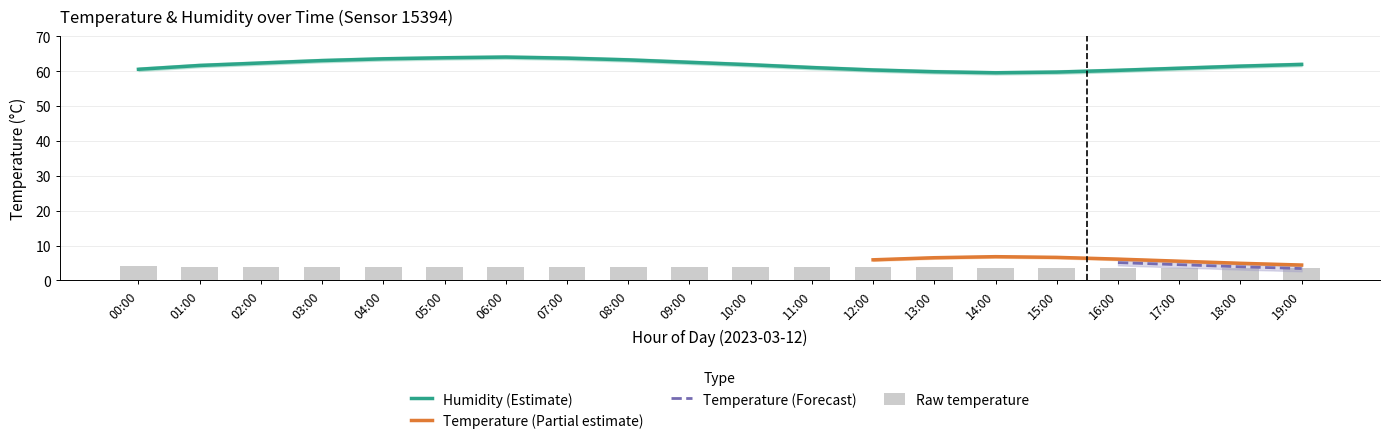

The value of humidity_upper at 06:00 is 64.5. True or false?

True